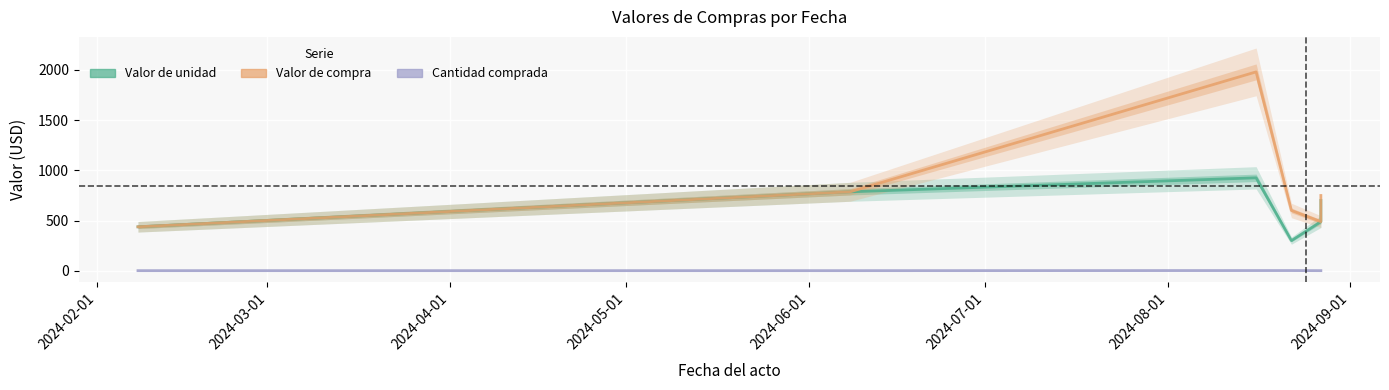

True or false: Cantidad comprada and Valor de unidad intersect in this chart.

False